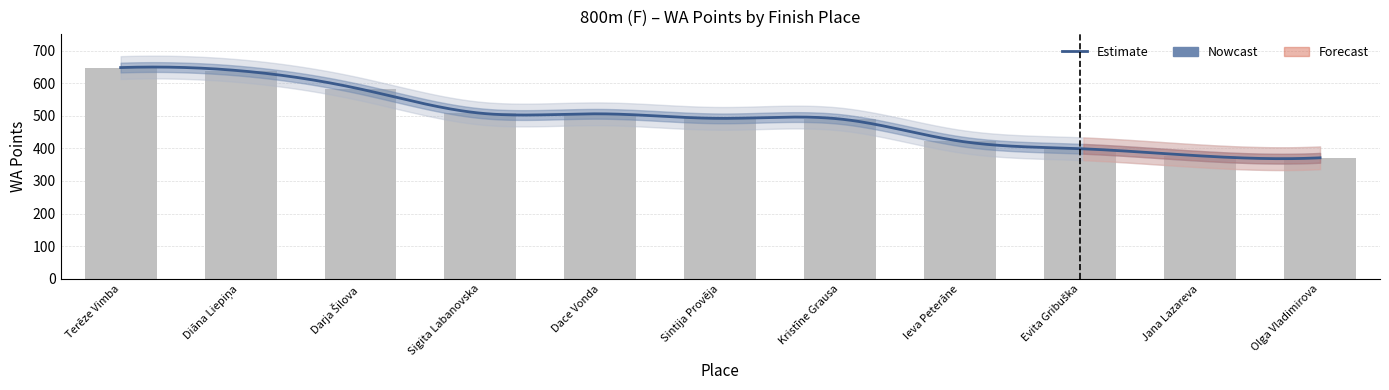

What is the value of the 3rd bar from the left?

582